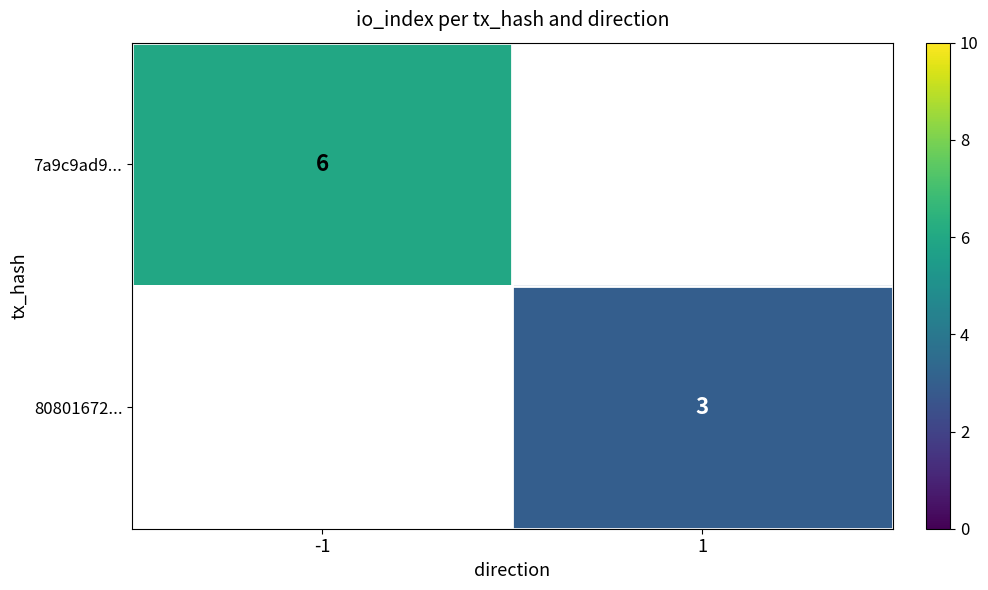

True or false: 80801672... has a value of 3 at 1.

True